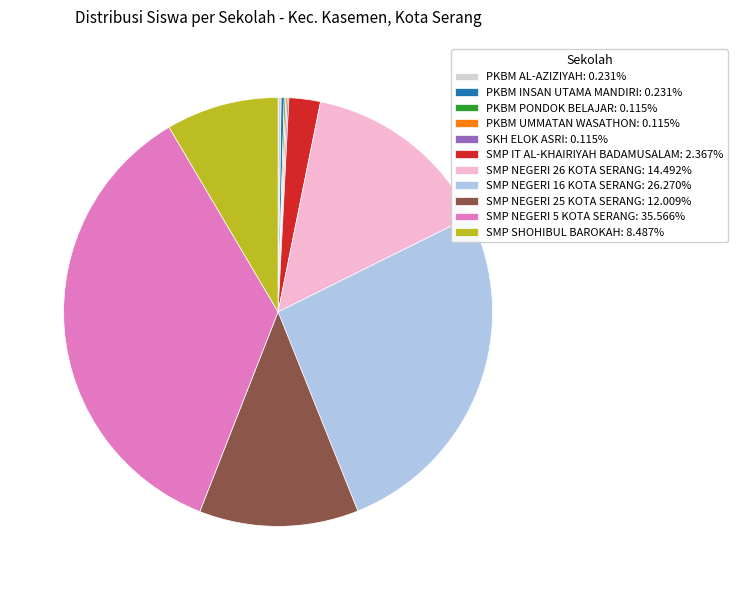

Do SMP SHOHIBUL BAROKAH: 8.487% and SMP NEGERI 25 KOTA SERANG: 12.009% together represent more than half of the pie?

No